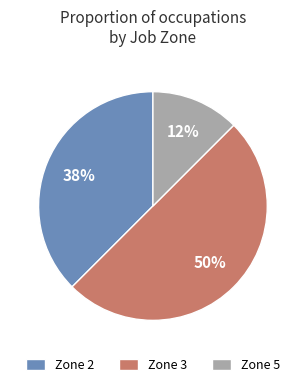

Does Zone 2 represent more than half of the total?

No